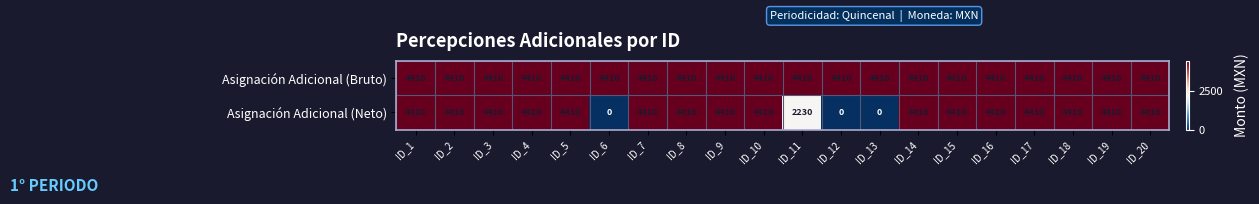

The Asignación Adicional (Bruto) series shows 4410 at ID_7. True or false?

True